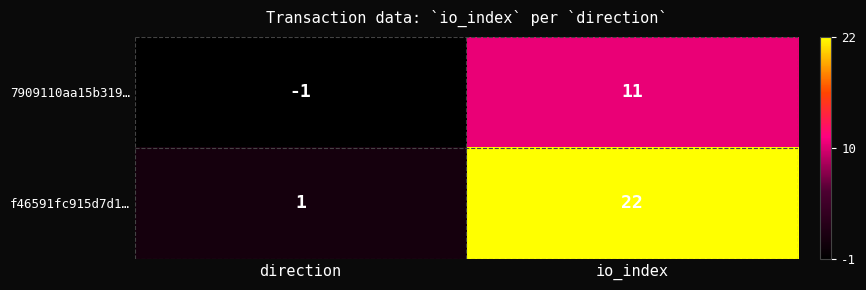

What is the average value of the f46591fc915d7d1… series?

12